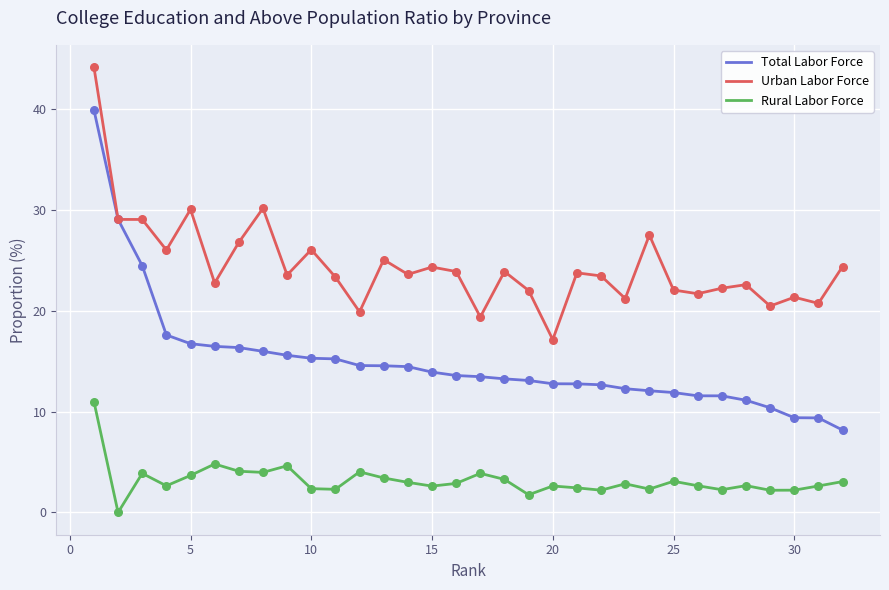

What are all the series names shown in the legend?

Total Labor Force, Urban Labor Force, Rural Labor Force